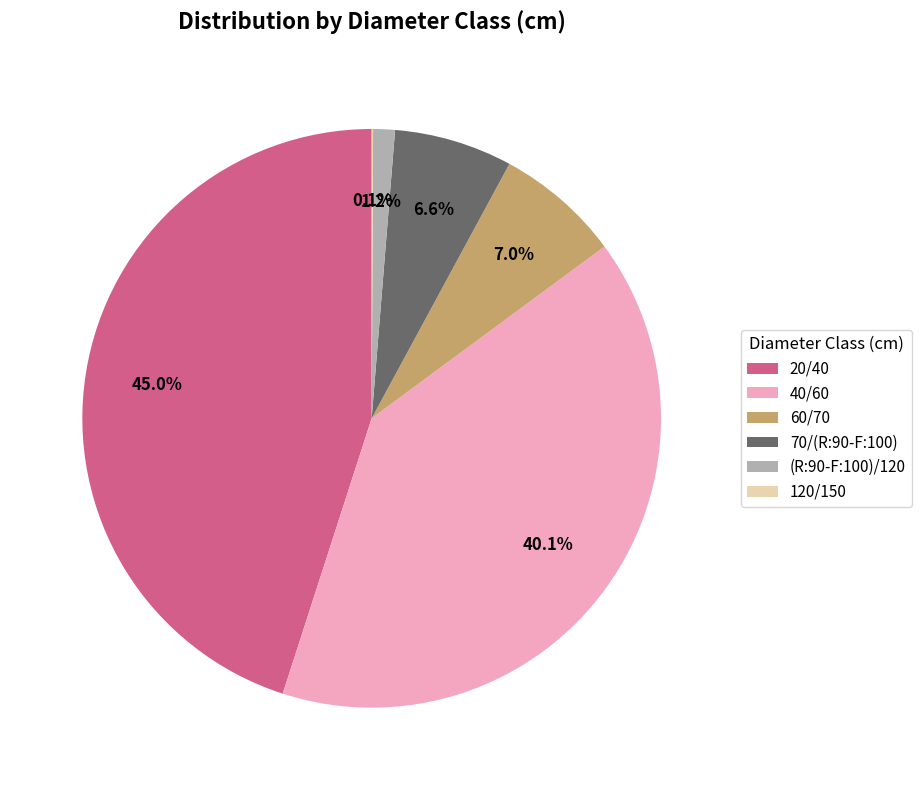

Does any single category account for the majority?

No